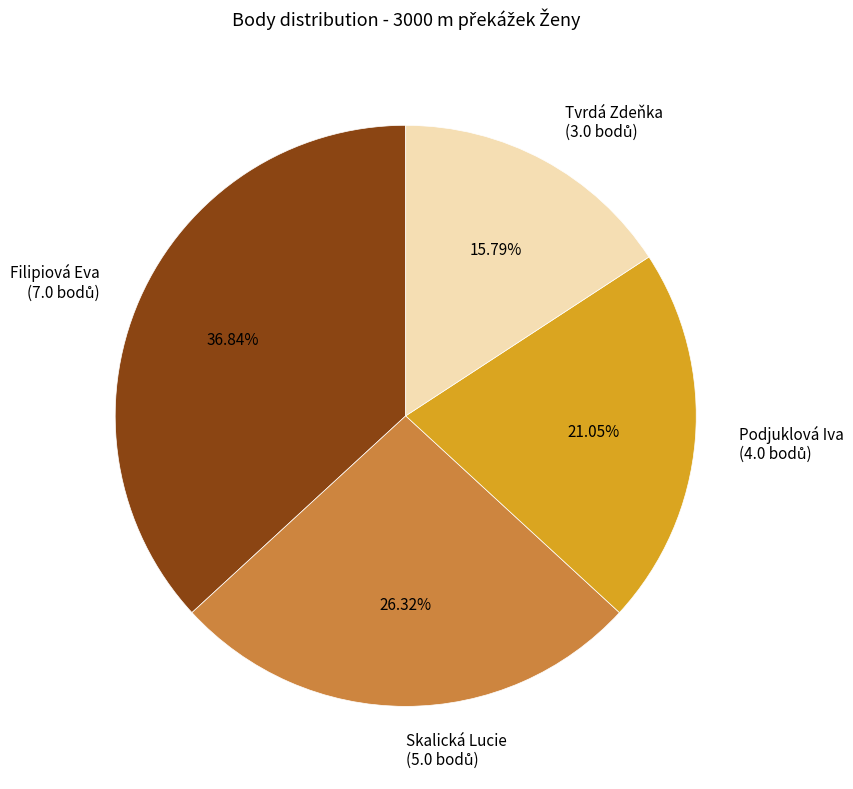

Is it true that Tvrdá Zdeňka is 23% of the pie?

False